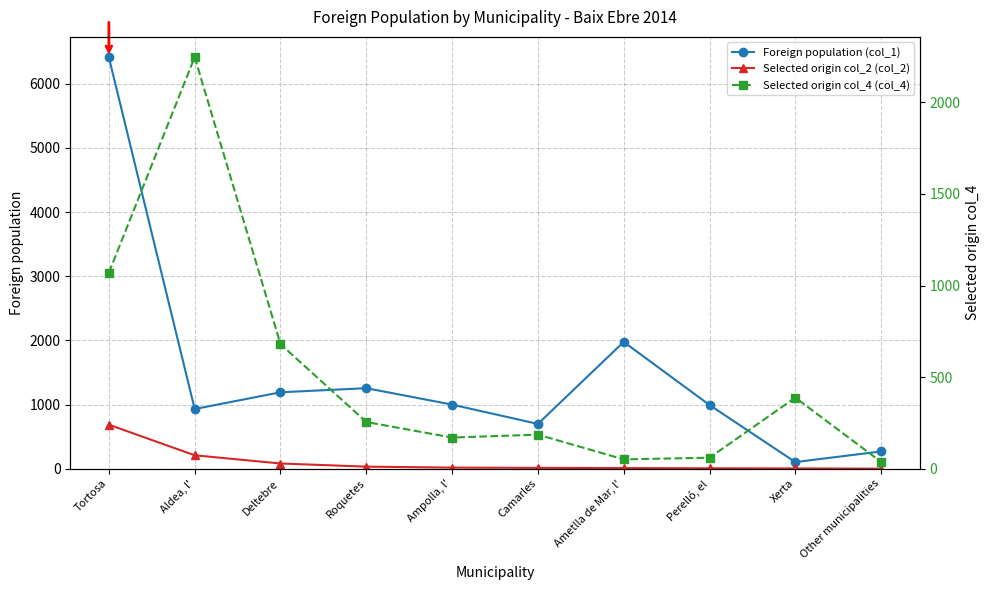

What is the label of the 1st point from the right?

Other municipalities